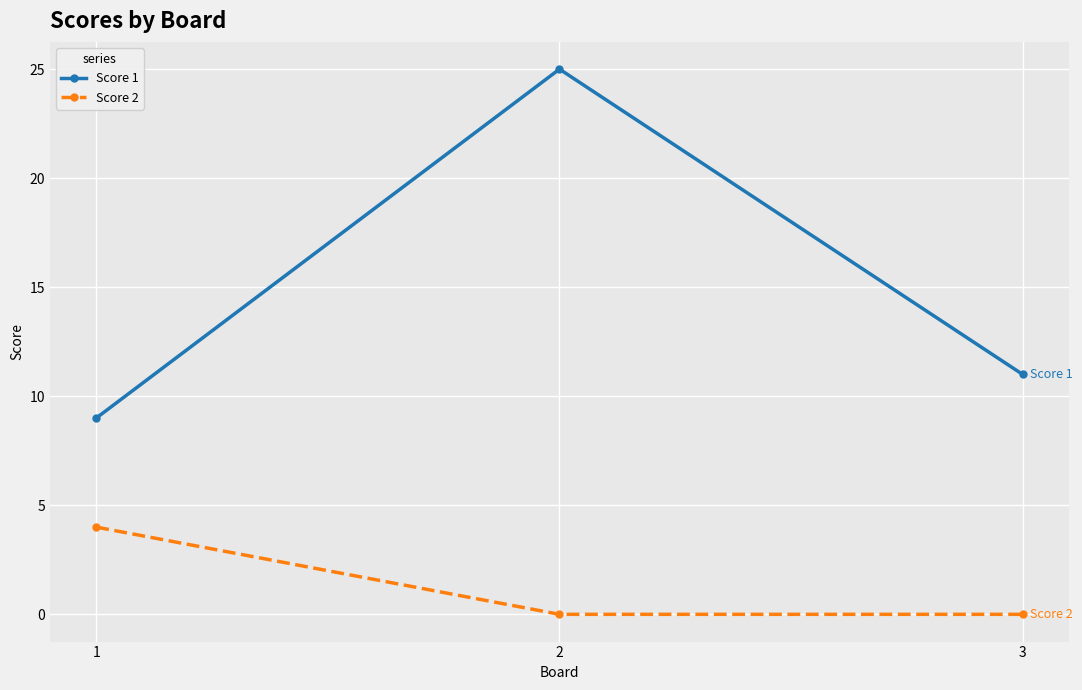

The Score 2 series shows 1 at 3. True or false?

False